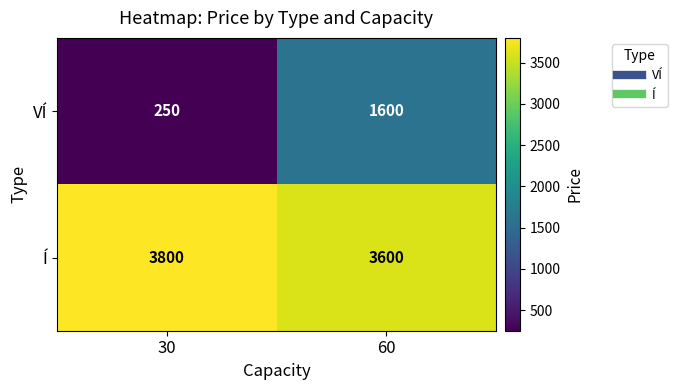

What is the difference between the maximum and minimum values in the VÍ series?

1350